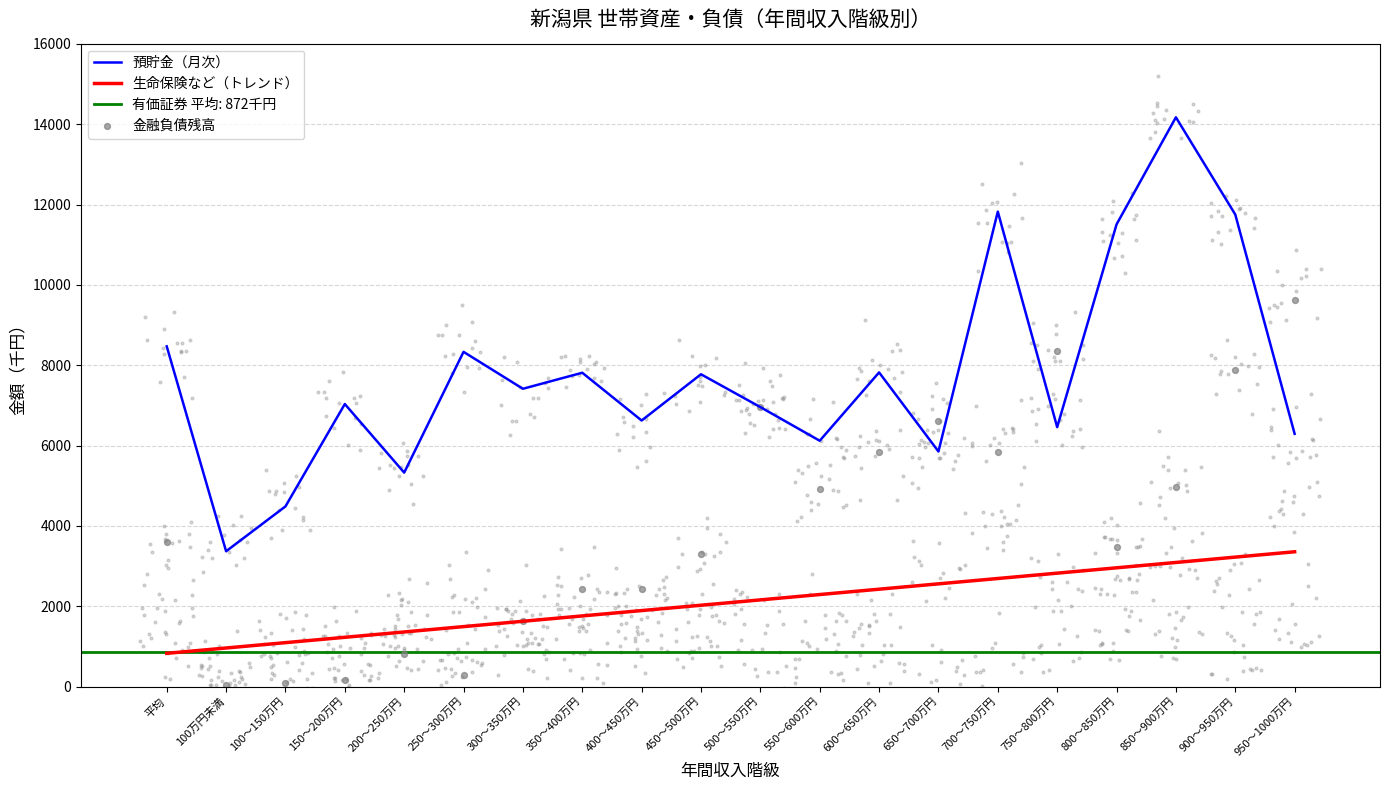

At which category is the sum across all series the highest?

900～950万円